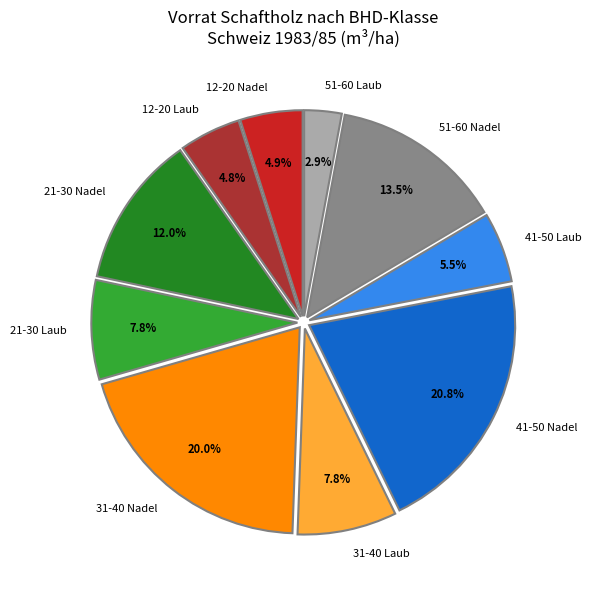

What is the smallest slice in the pie chart?

51-60 Laub